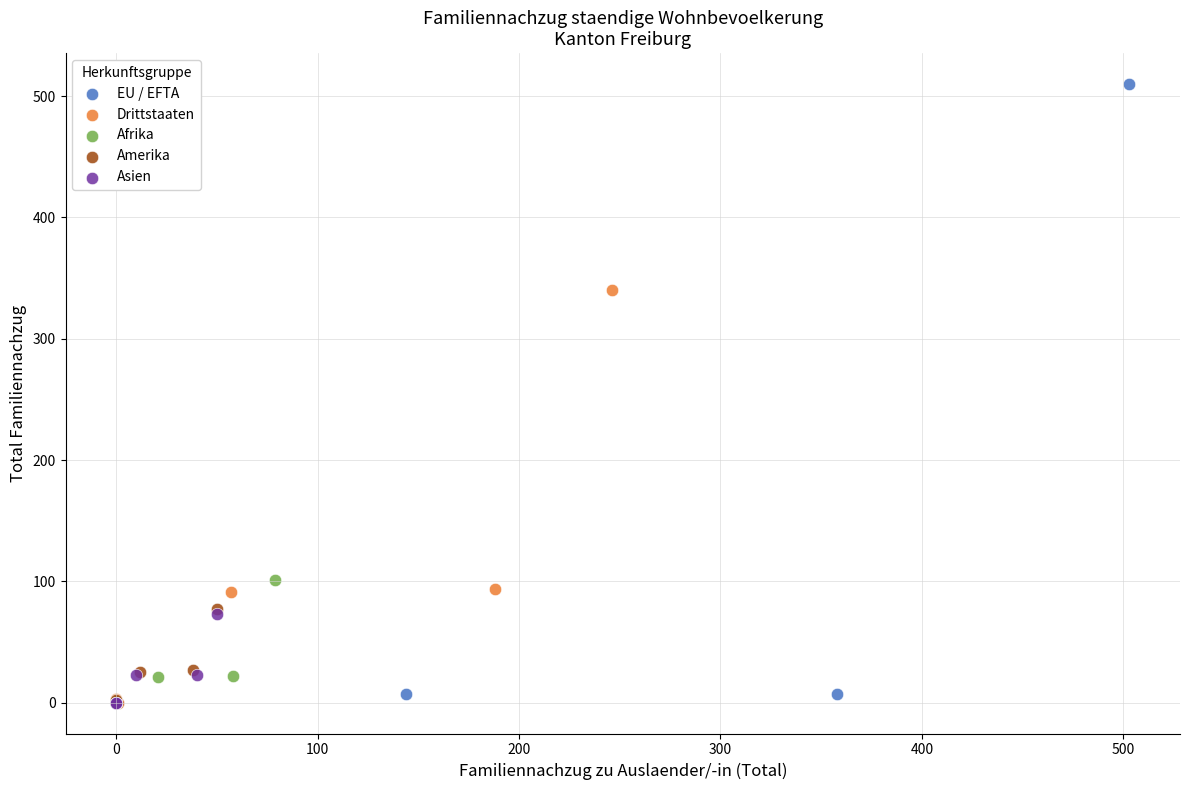

What are all the series names shown in the legend?

EU / EFTA, Drittstaaten, Afrika, Amerika, Asien